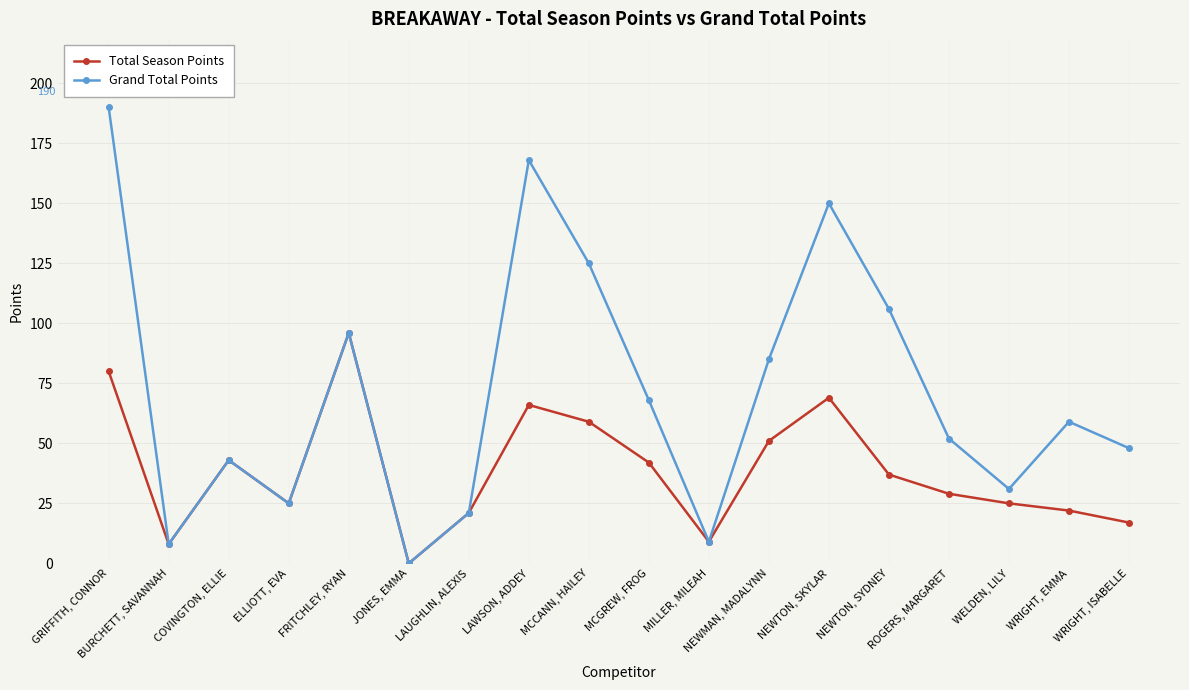

List the series in order of their overall mean, lowest first.

Total Season Points, Grand Total Points